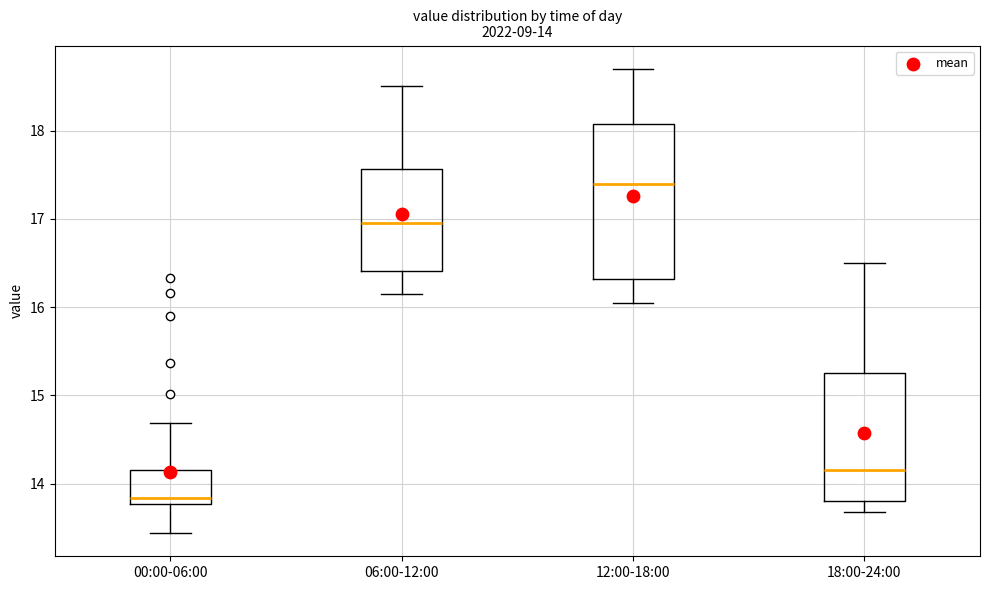

Which box is the tallest, from its lower edge to its upper edge?

12:00-18:00